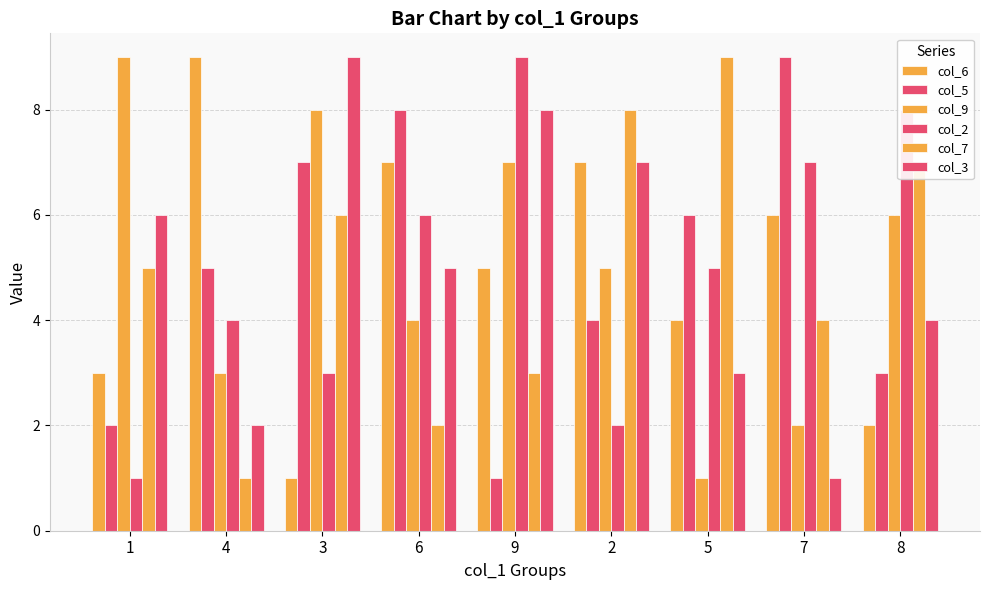

At 8, list the series in order from largest to smallest.

col_2, col_7, col_9, col_3, col_5, col_6